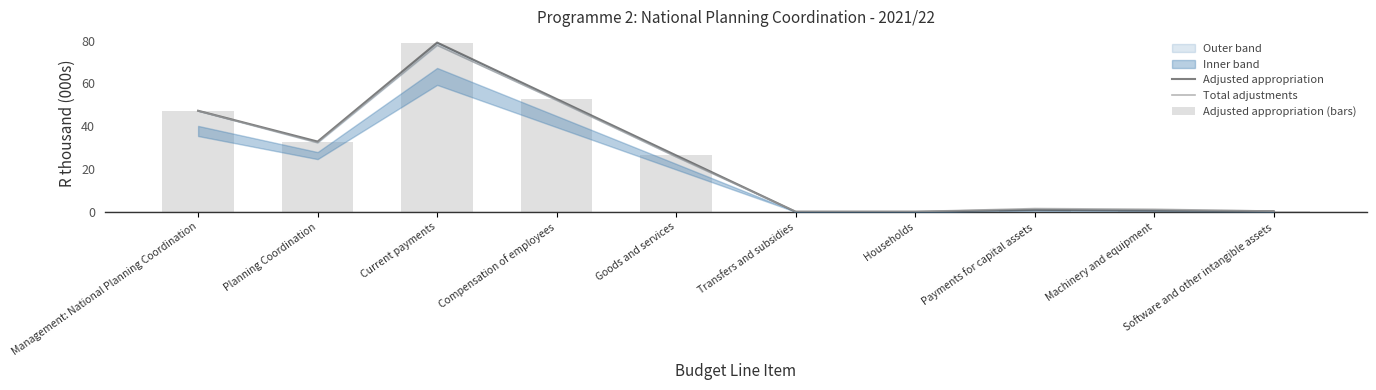

What is the value of the Adjusted appropriation (bars) bar at the 2nd from the left?

32.8